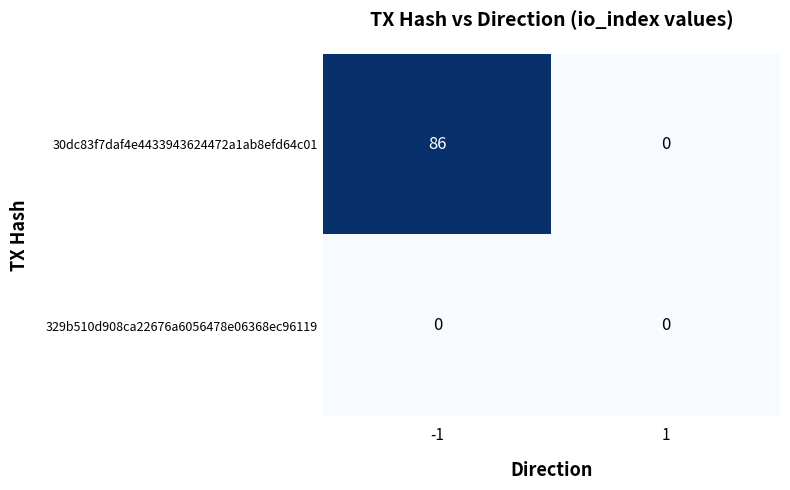

Reading left to right, what are all the values shown in this chart?

30dc83f7daf4e4433943624472a1ab8efd64c01: -1=86	1=0
329b510d908ca22676a6056478e06368ec96119: -1=0	1=0